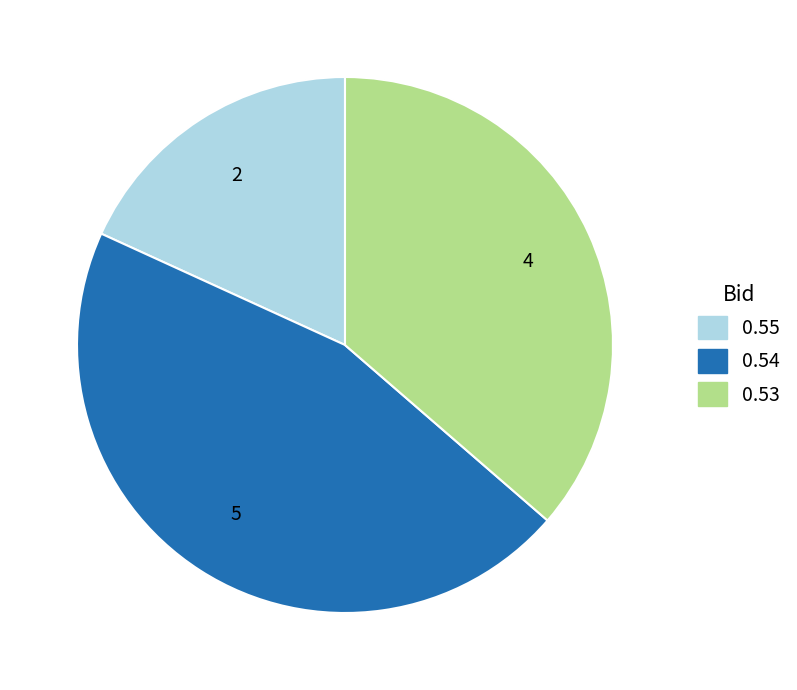

Does any single category account for the majority?

No